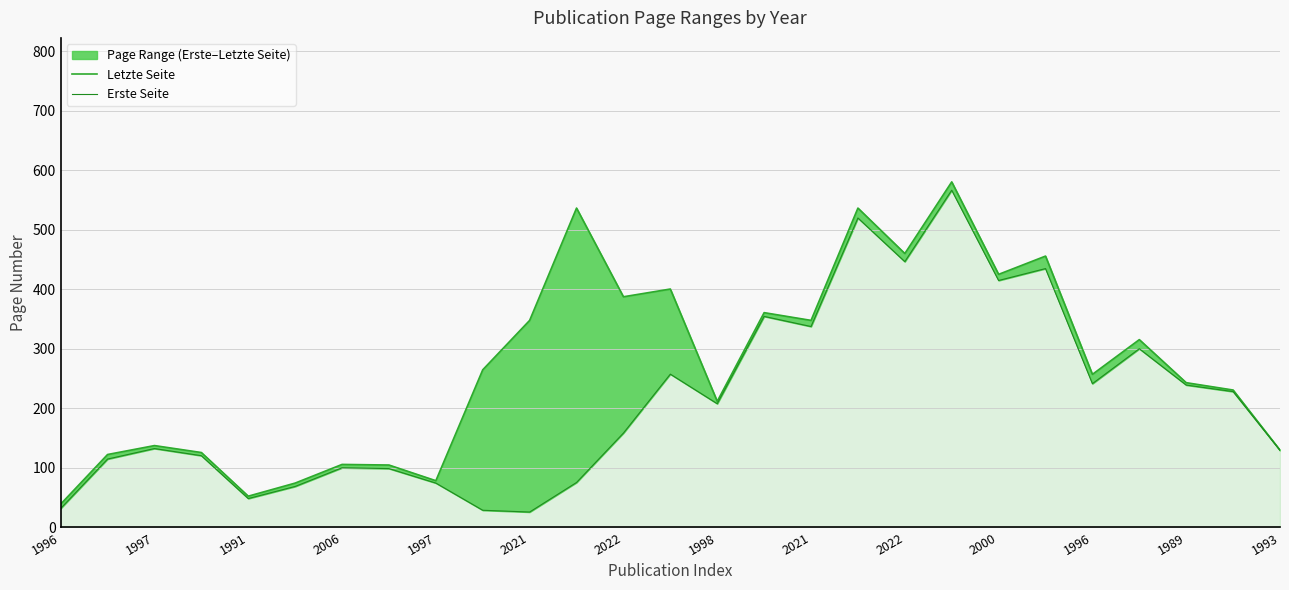

Which series has the widest spread of values?

Letzte Seite